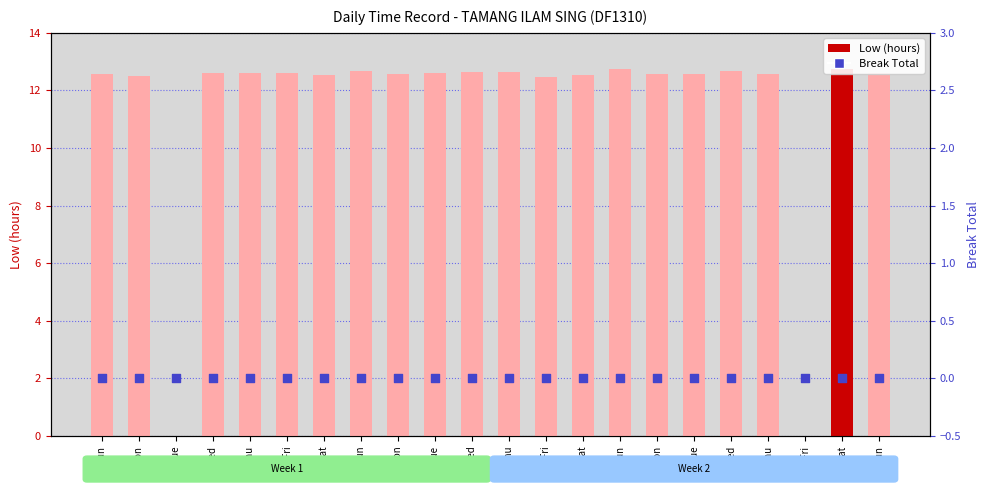

At which category is the sum across all series the highest?

16-Sat